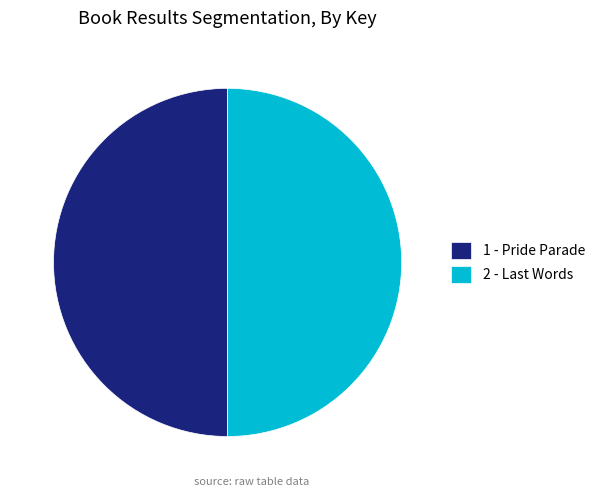

How many slices are in this pie chart?

2